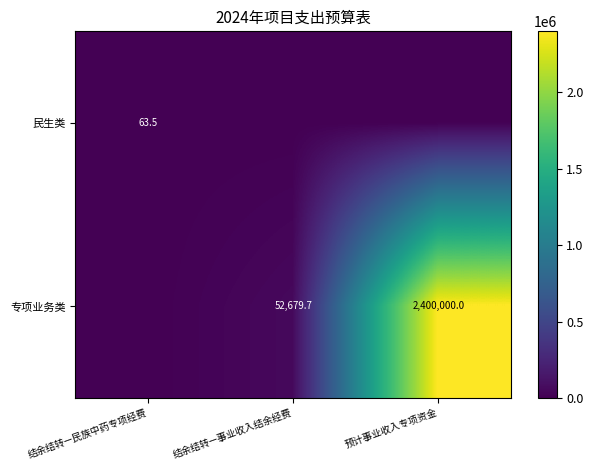

The 专项业务类 series shows 85419.1 at 结余结转—事业收入结余经费. True or false?

False